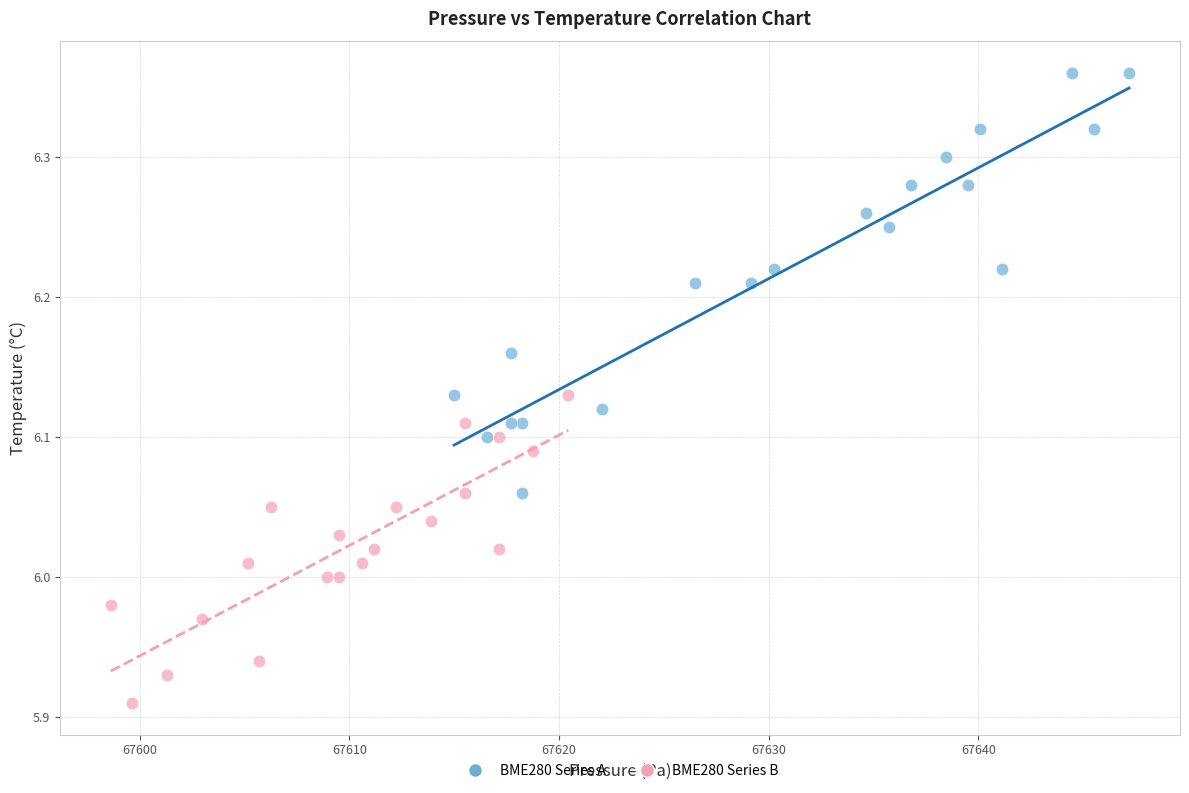

Which series contains the highest Y value?

BME280 Series A